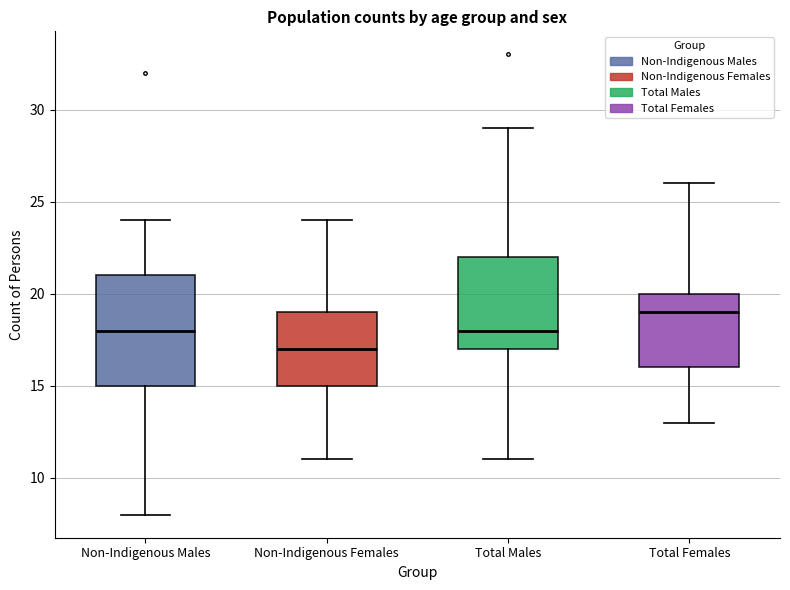

Which box has the highest median line?

Total Females